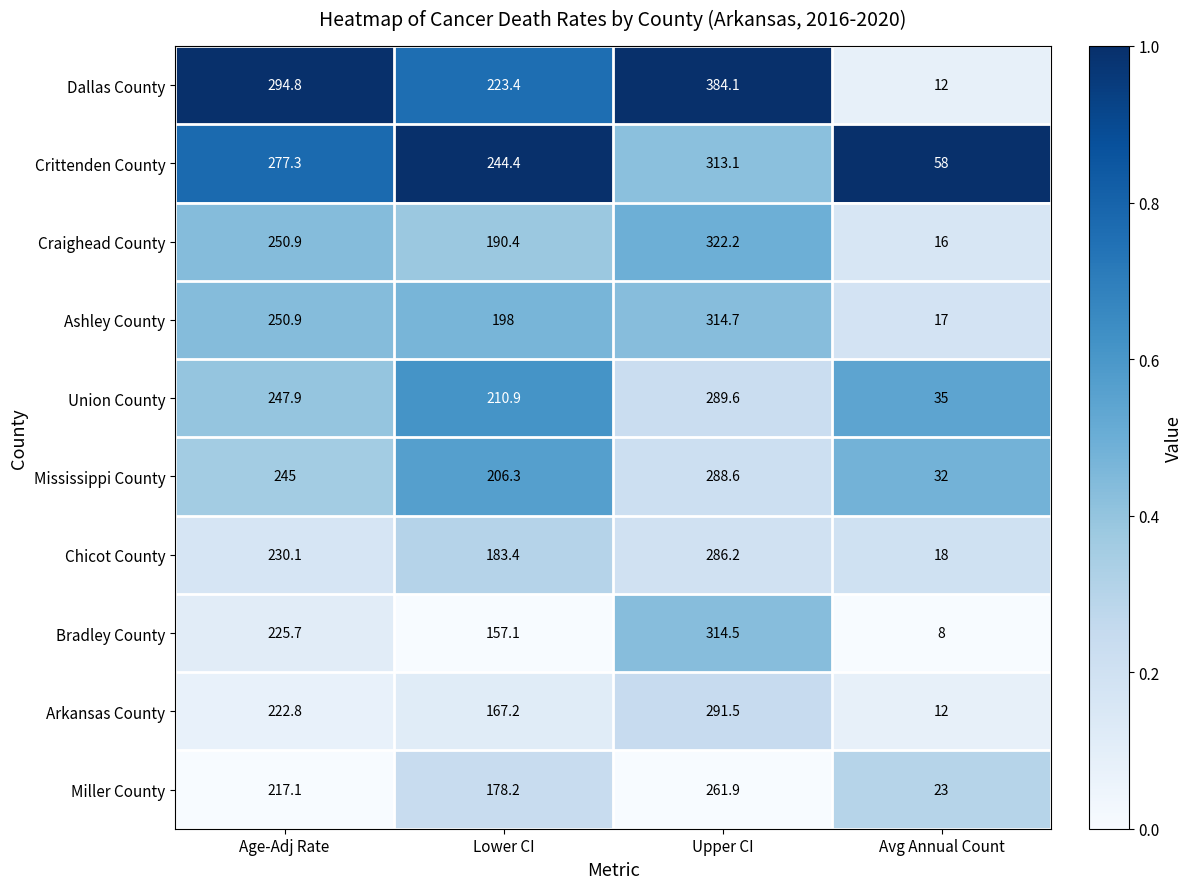

Between Age-Adj Rate and Lower CI, which series saw the biggest shift?

Dallas County